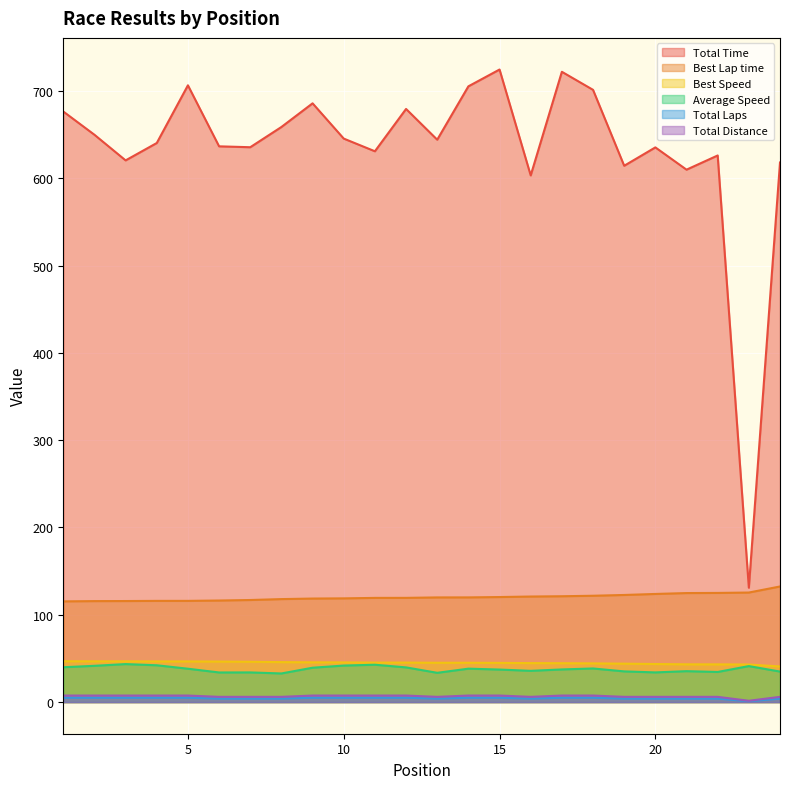

Is the value of Best Speed at 13 greater than the value of Average Speed at 3?

Yes